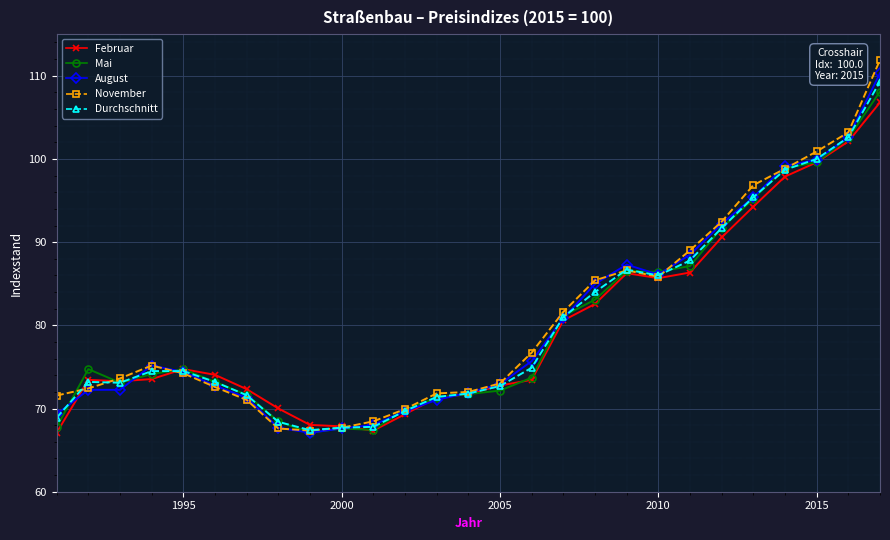

Does the chart have visible grid lines?

Yes